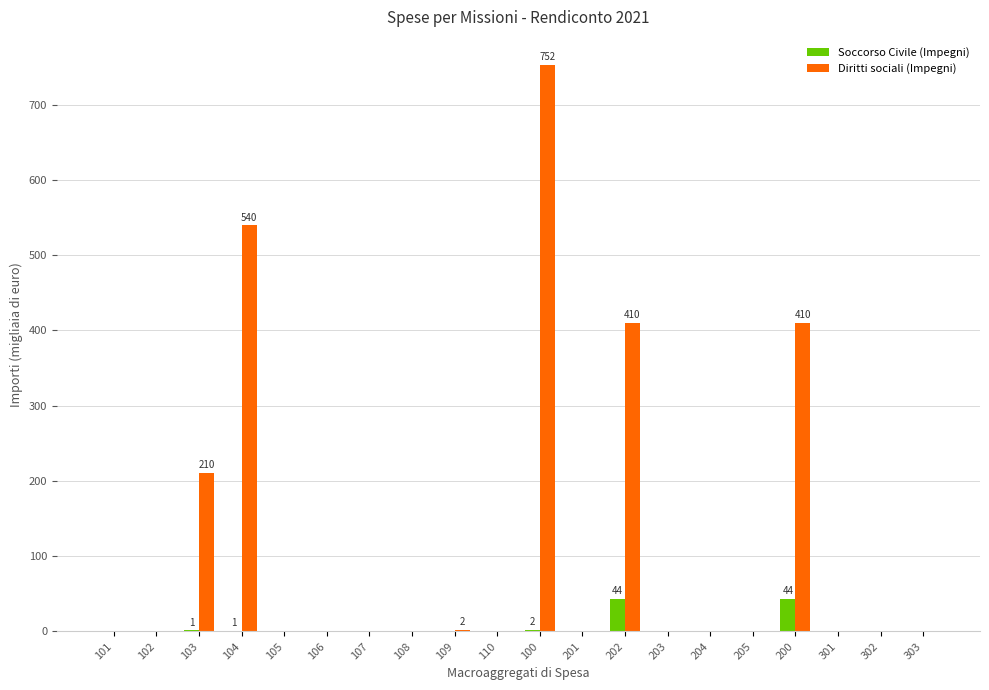

What is the average value of the Diritti sociali (Impegni) series?

116.2